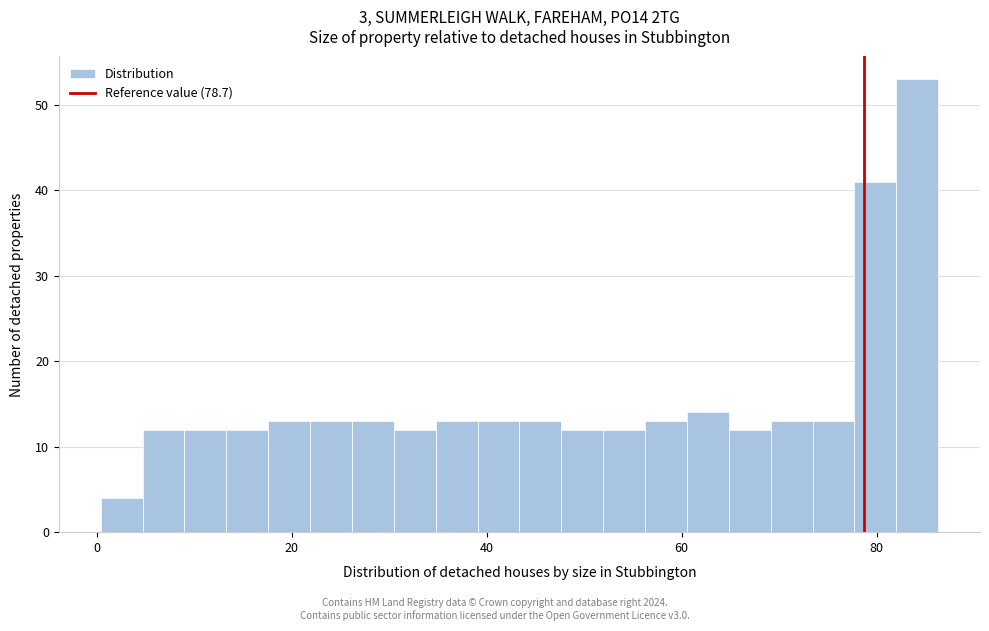

Read against the x-axis, roughly where is the centre of the tallest bar?

84